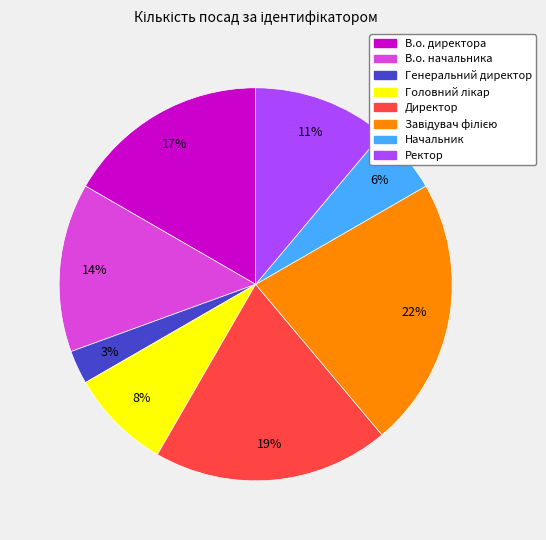

To the nearest percent, what is the average slice percentage?

12%